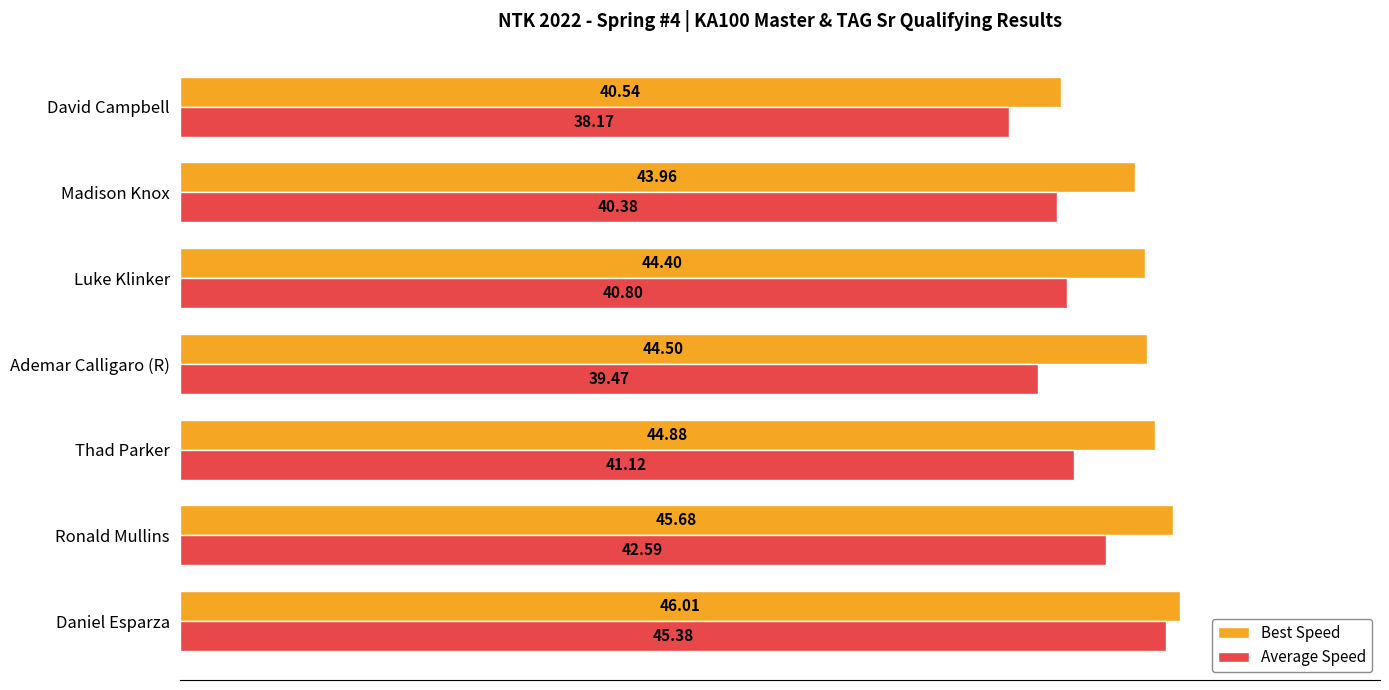

At how many categories does at least one series exceed 41?

6